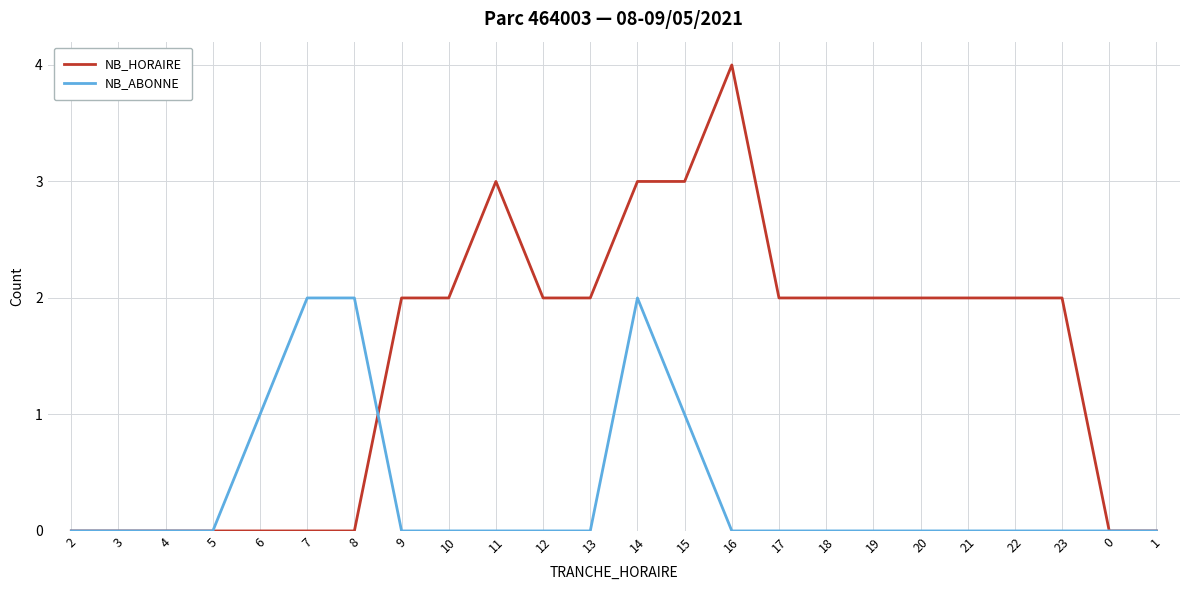

What is the difference between the maximum and minimum values in the NB_ABONNE series?

2